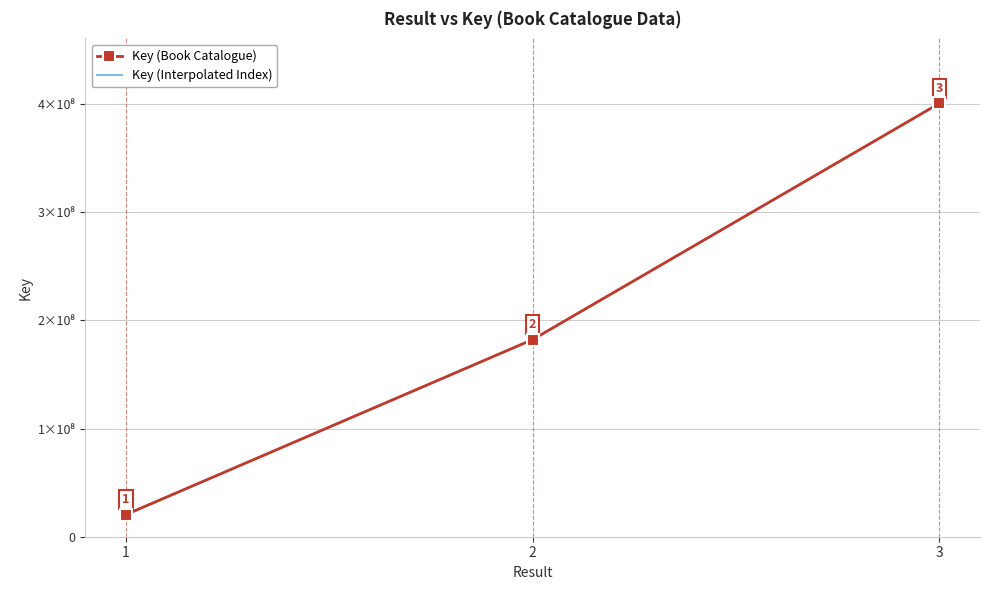

How many values are below 182323137?

1